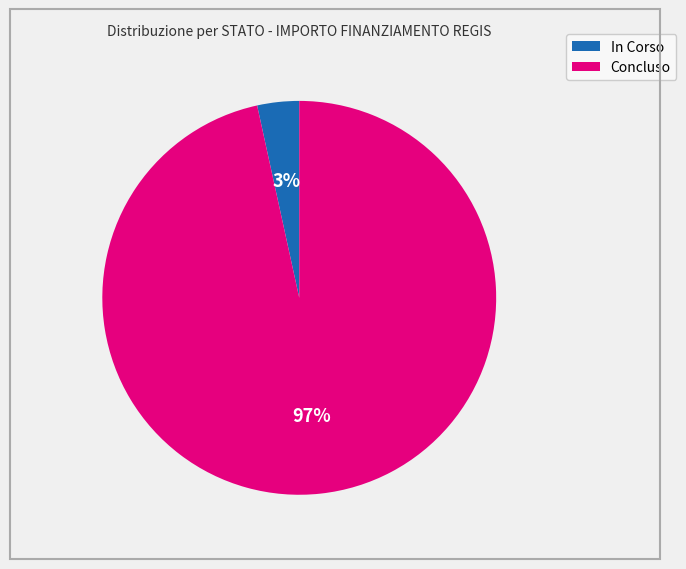

How many slices are in this pie chart?

2